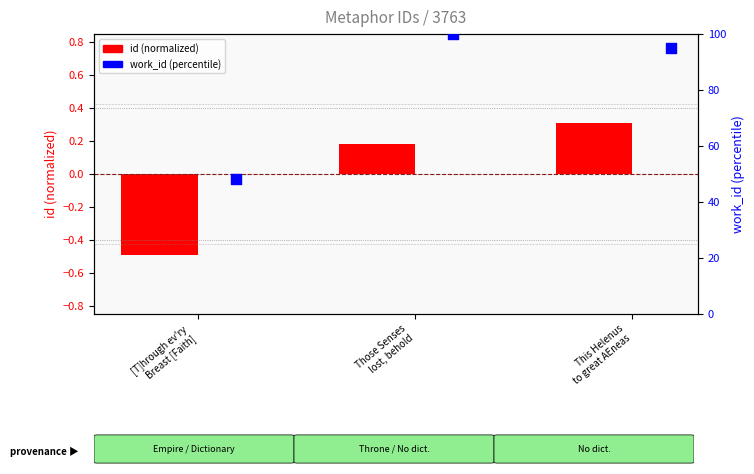

At how many categories does at least one series exceed 95?

2